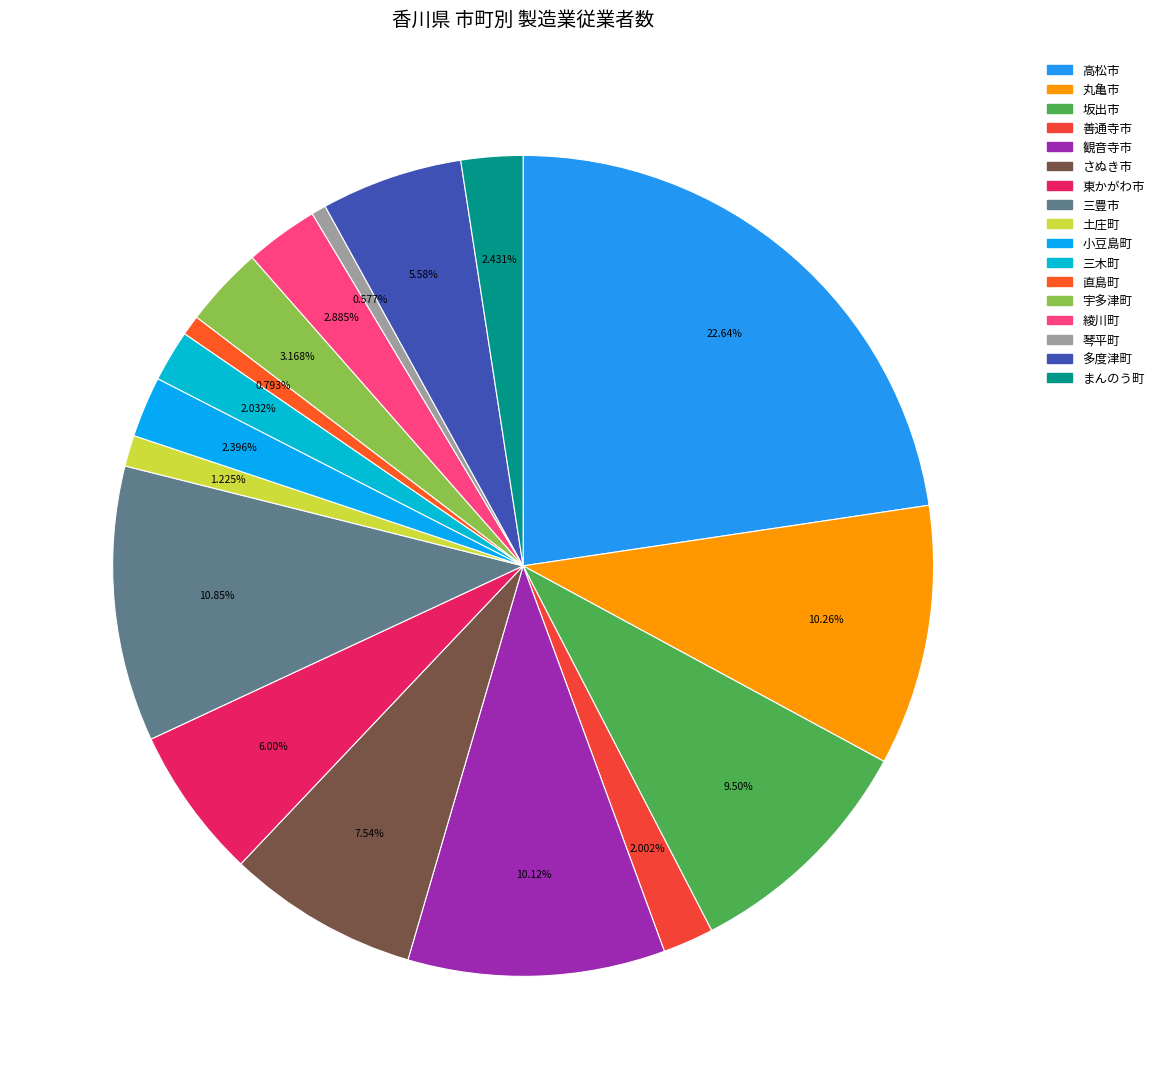

What percentage is the 東かがわ市 slice, to the nearest percent?

6%